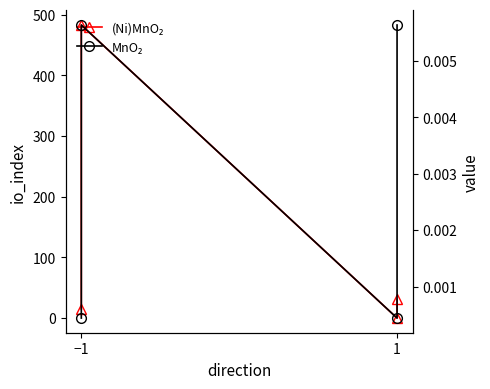

Does the chart display data point markers on the line(s)?

Yes